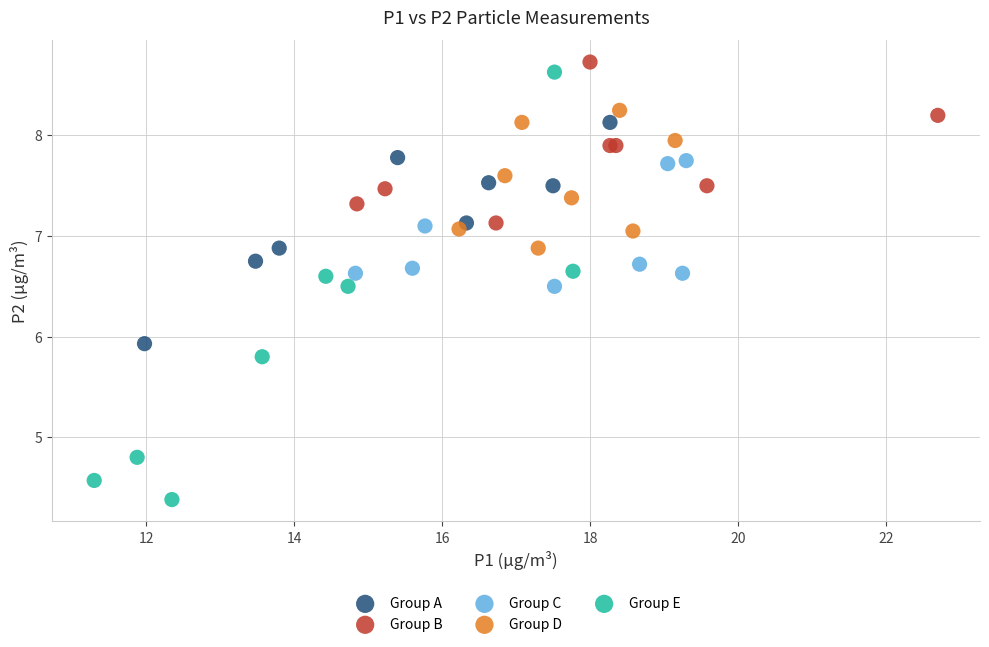

Which series contains the lowest Y value?

Group E